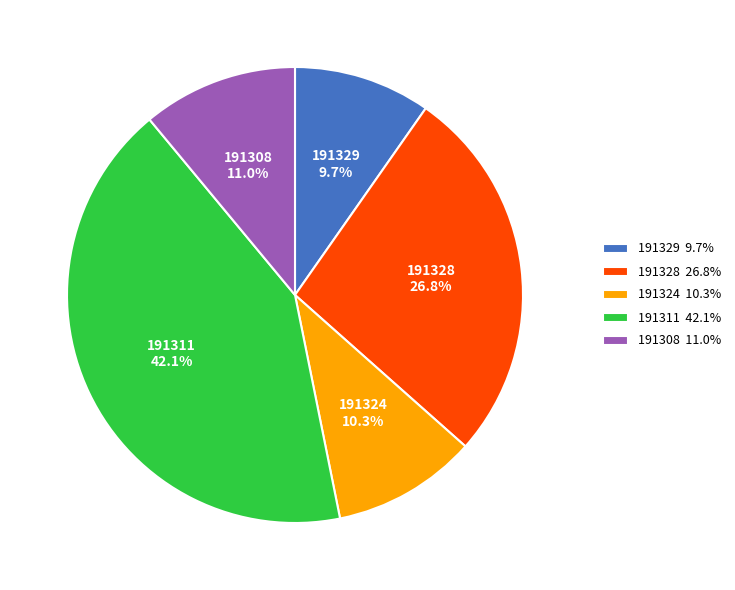

To the nearest percent, what portion does 191308 represent?

11%